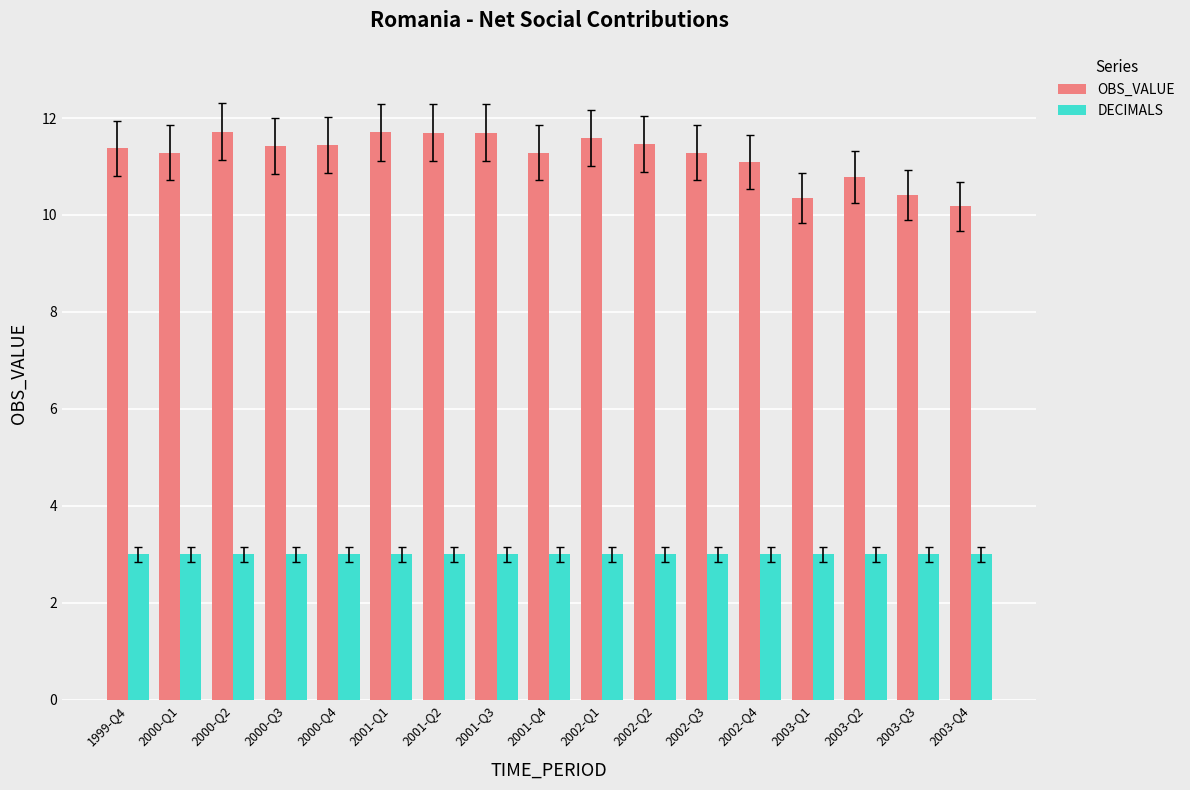

Is it true that OBS_VALUE equals 10.2 at 2003-Q4?

True